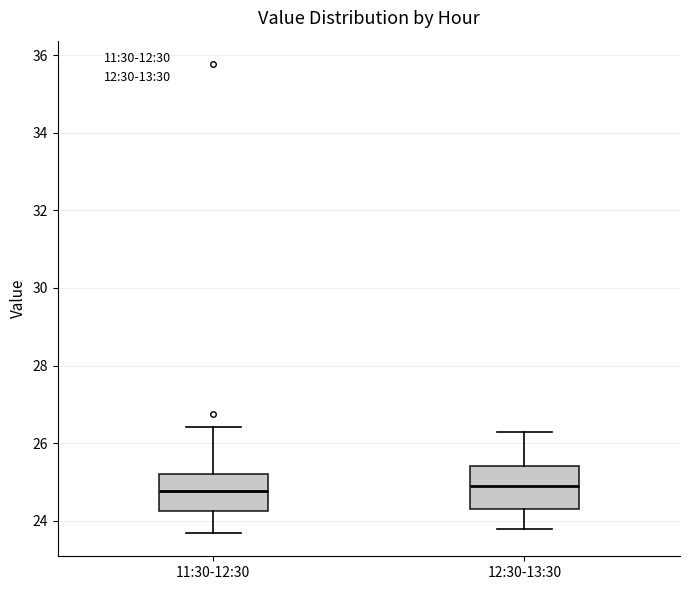

Reading left to right, read every box against the y-axis: the position of its median line, the range the box covers, and the ends of its whiskers. The values are not printed on the chart, so give them approximately, as read against the axis.

11:30-12:30: median 24.8, box 24.2 to 25.2, whiskers 23.6 to 26.4
12:30-13:30: median 25.0, box 24.4 to 25.4, whiskers 23.8 to 26.4